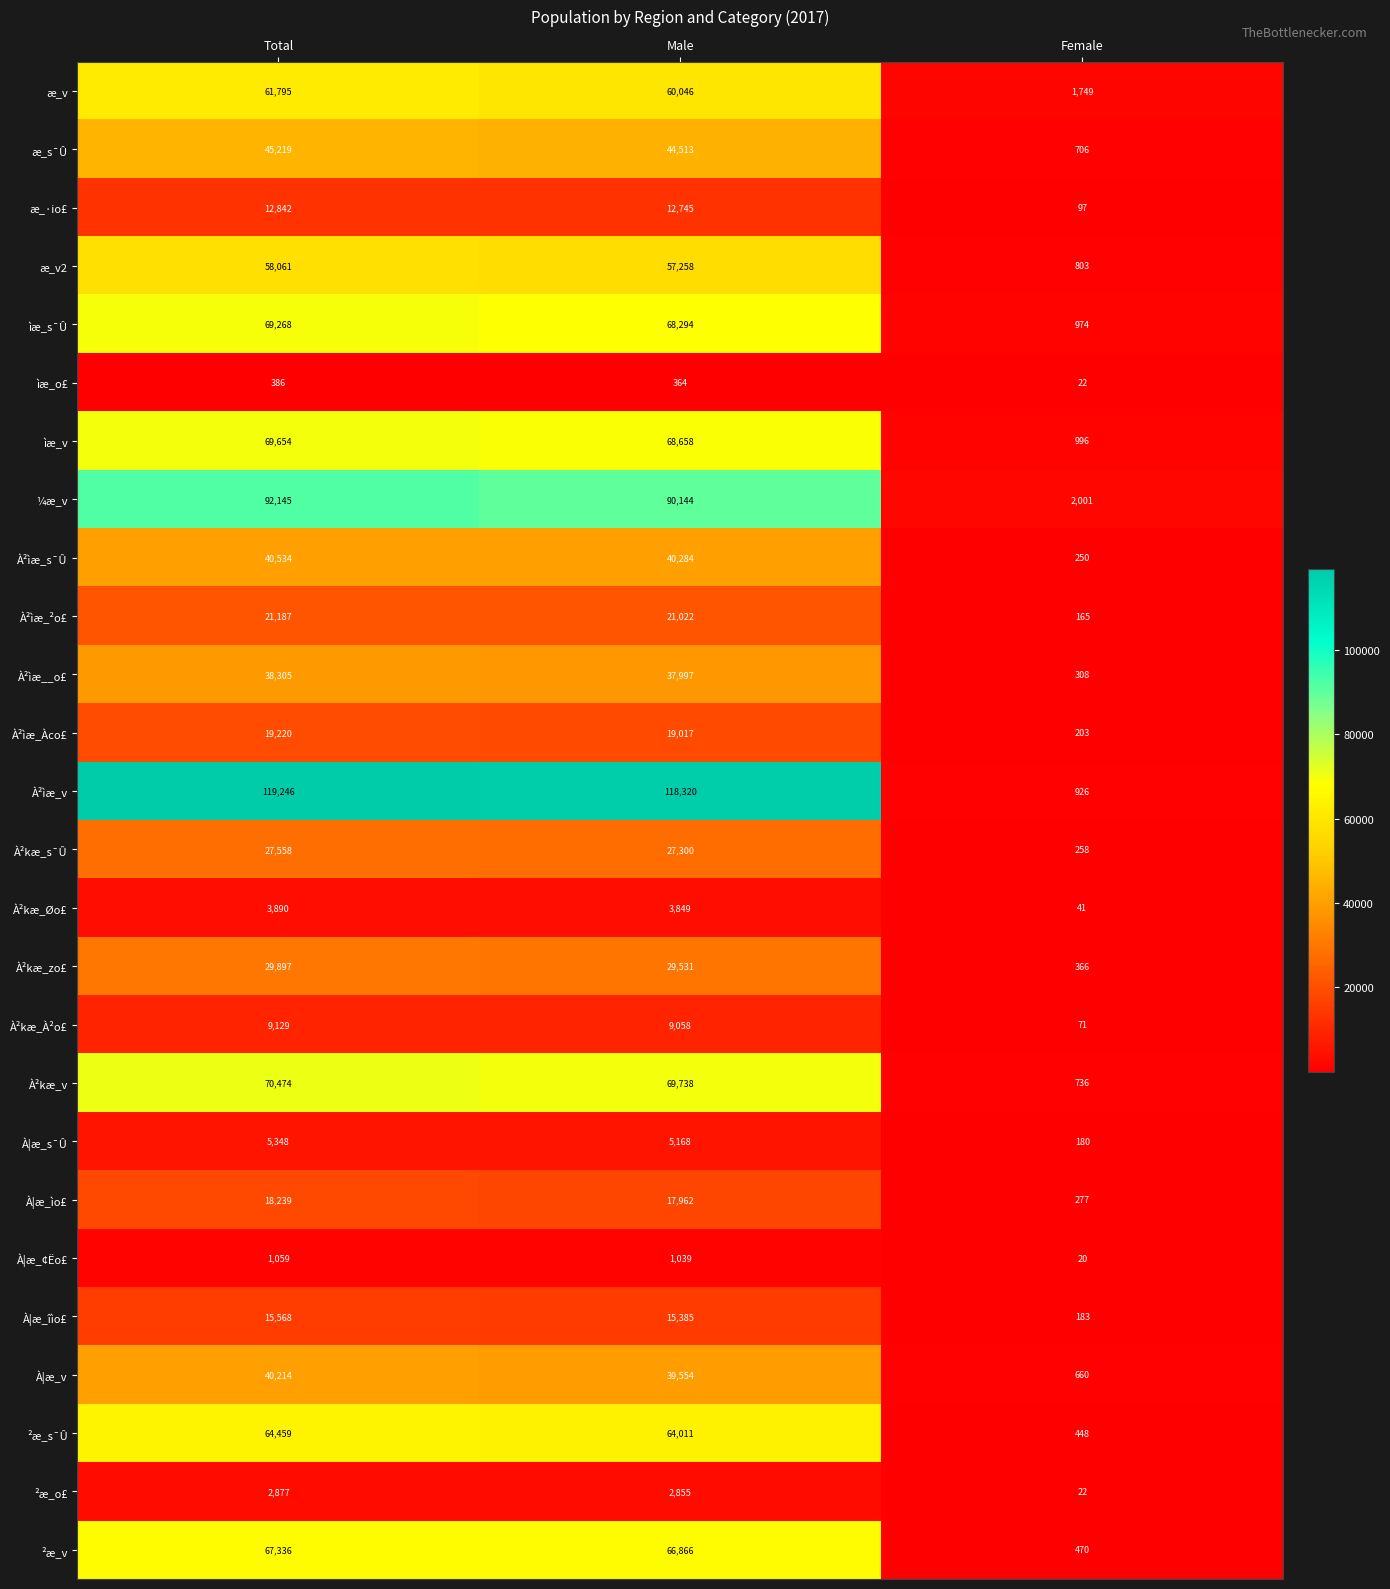

Rank the series by their maximum value, from lowest to highest.

ìæ_o£, À|æ_¢Ëo£, ²æ_o£, À²kæ_Øo£, À|æ_s¯Û, À²kæ_À²o£, æ_·io£, À|æ_îìo£, À|æ_ìo£, À²ìæ_Àco£, À²ìæ_²o£, À²kæ_s¯Û, À²kæ_zo£, À²ìæ__o£, À|æ_v, À²ìæ_s¯Û, æ_s¯Û, æ_v2, æ_v, ²æ_s¯Û, ²æ_v, ìæ_s¯Û, ìæ_v, À²kæ_v, ¼æ_v, À²ìæ_v